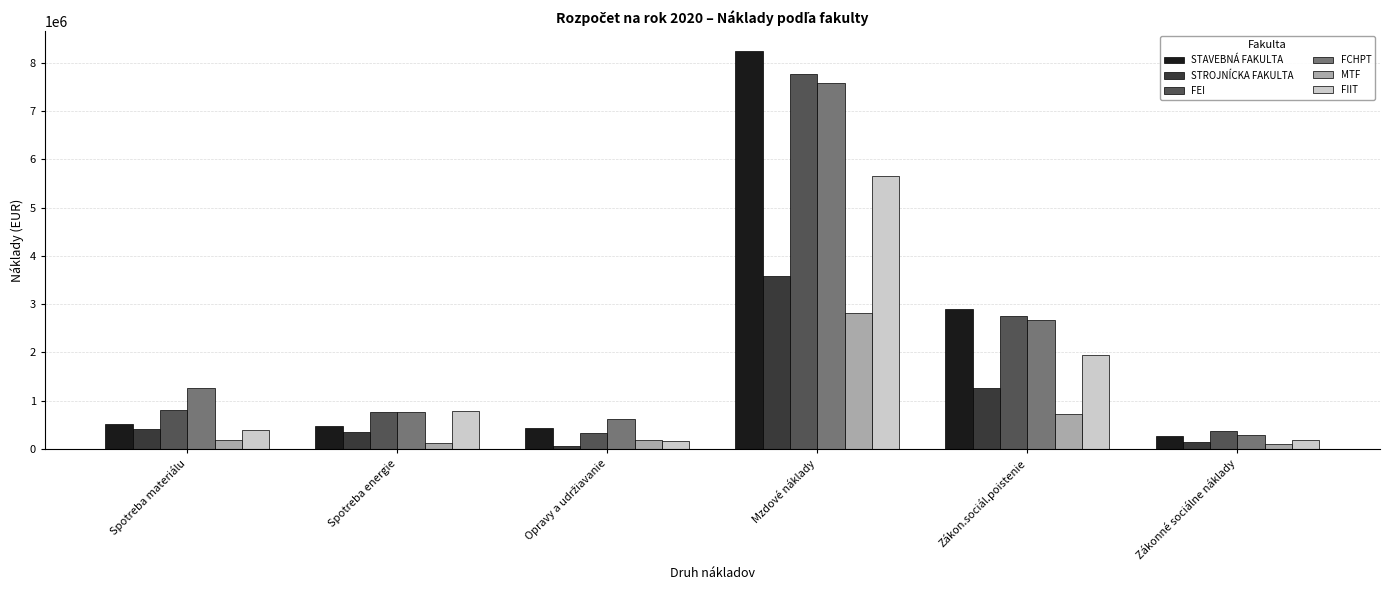

Read the FIIT value at Spotreba materiálu.

402152